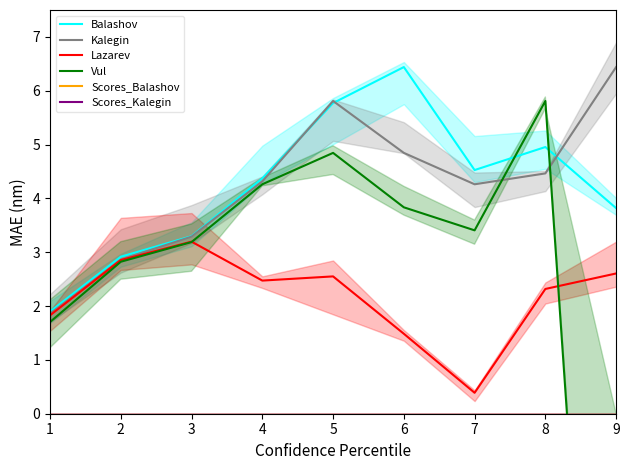

How many lines are shown in the chart?

6